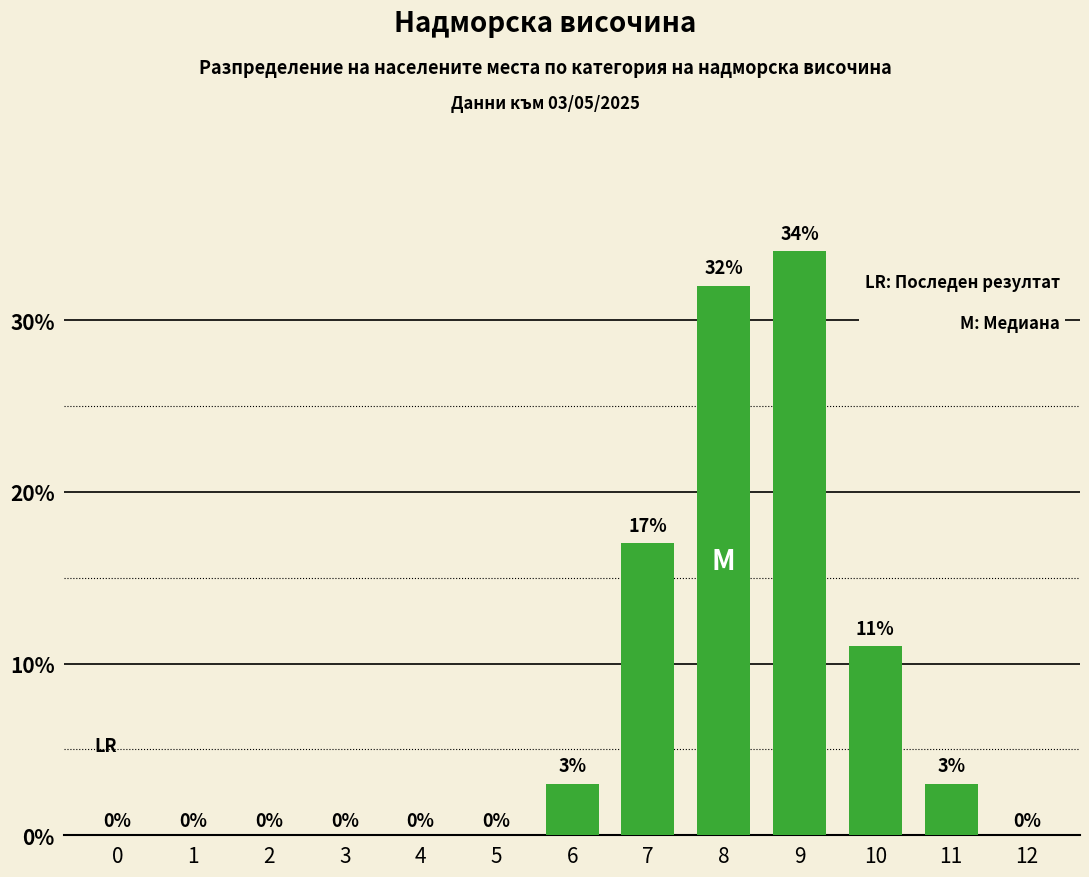

True or false: the data shows 0 at 3.

True